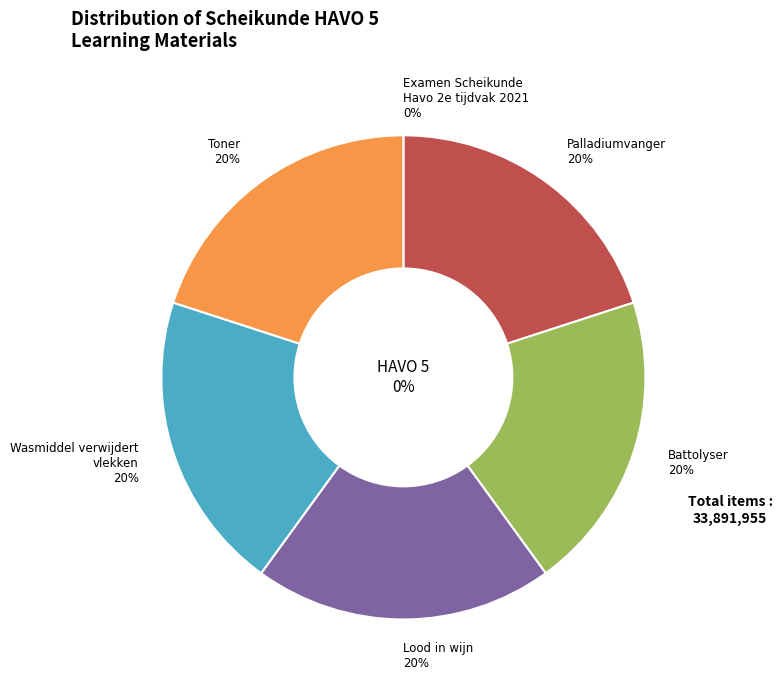

How many segments does this pie chart have?

6